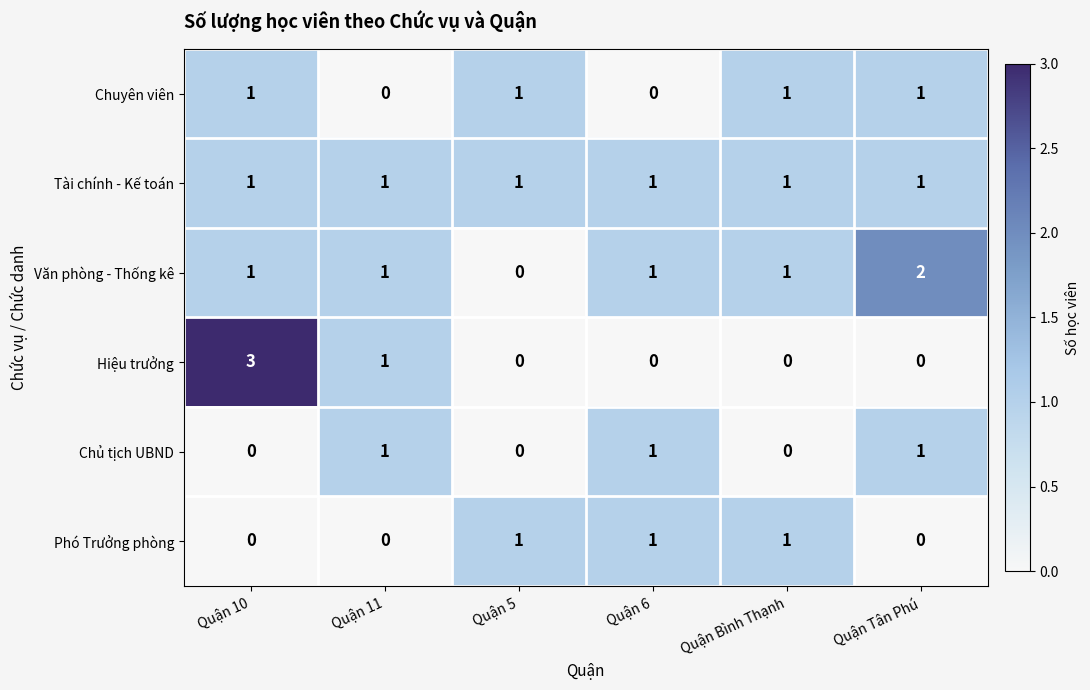

Which label corresponds to the largest value in the chart?

Quận 10